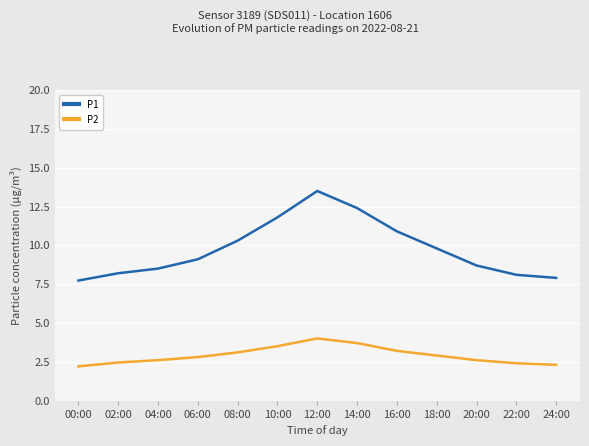

What is the total value across all series at 14:00?

16.1